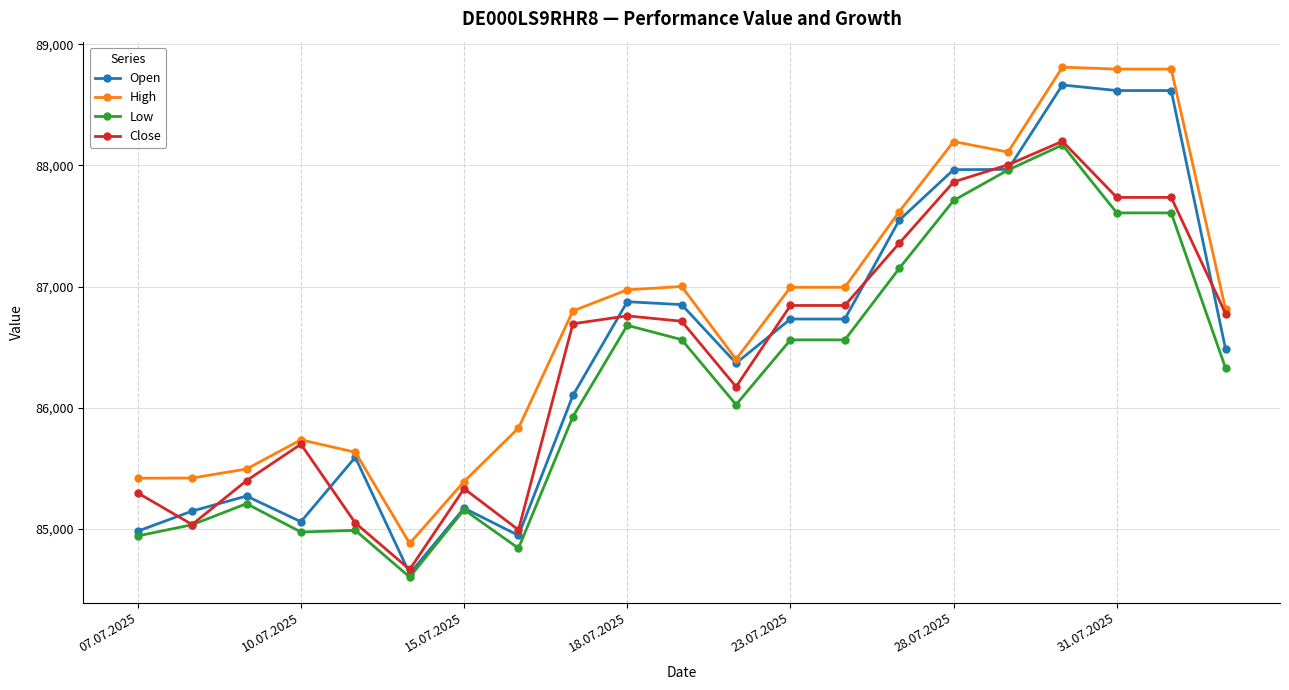

Count the number of categories in the chart.

21